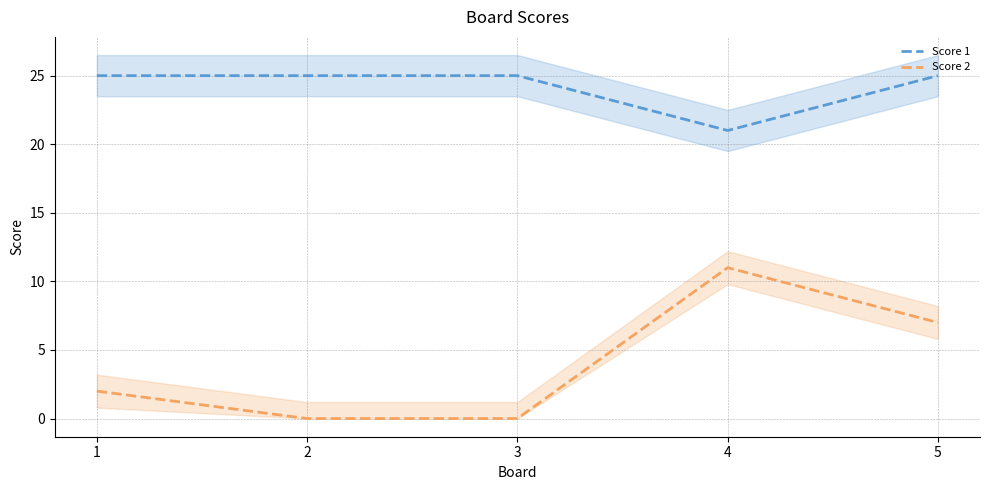

How many interior local peaks does the Score 2 series have?

1